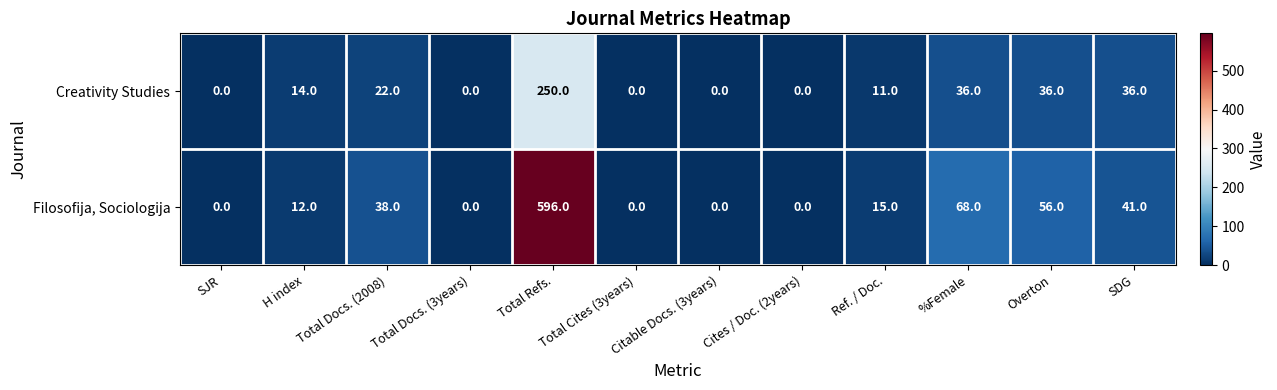

The Filosofija, Sociologija series shows 909 at Total Refs.. True or false?

False